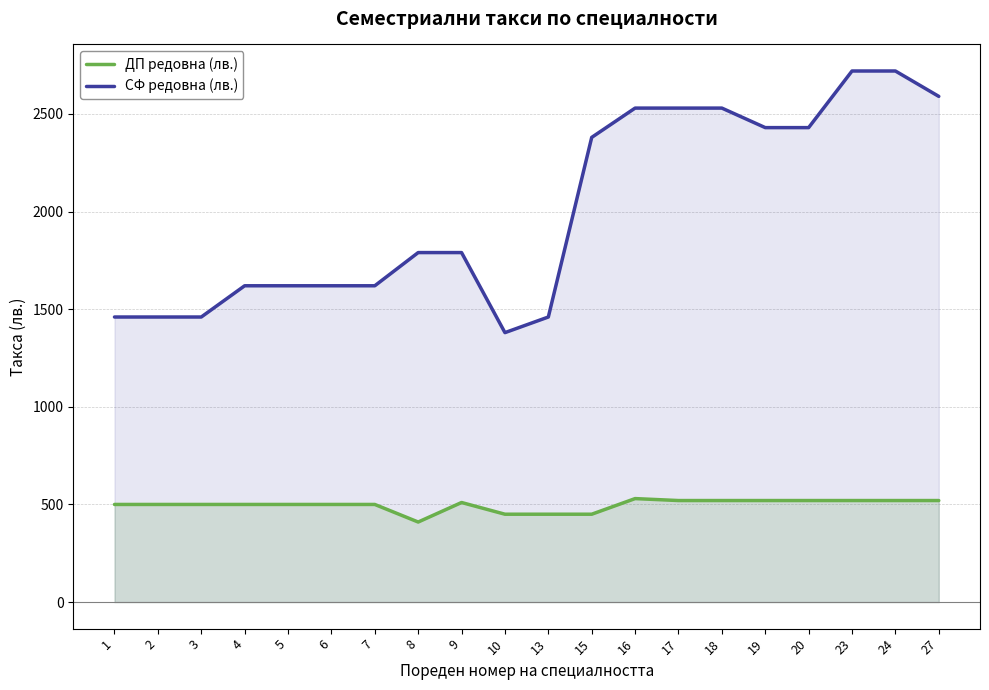

What is the maximum value shown in the chart?

2720